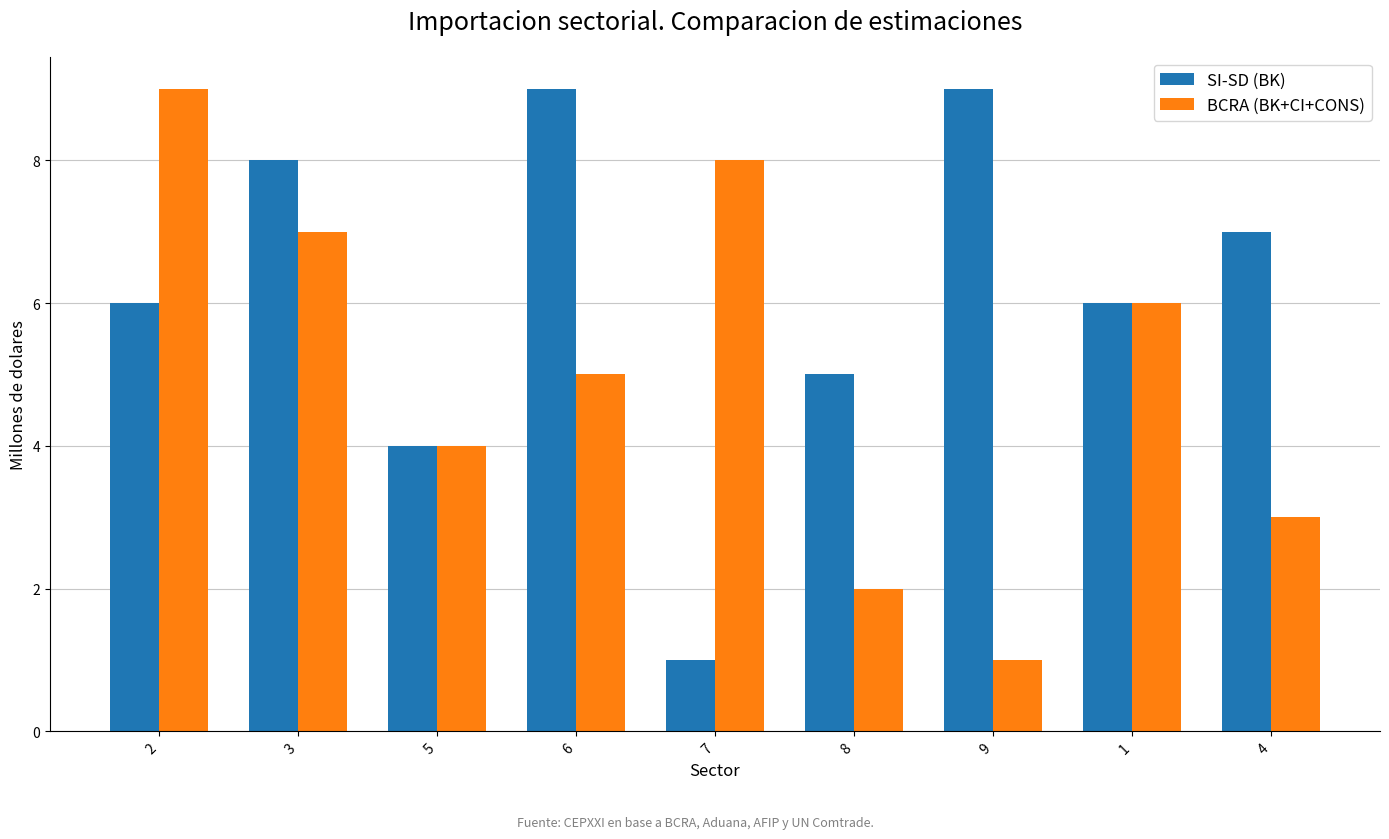

How many SI-SD (BK) values are between 5 and 8?

5